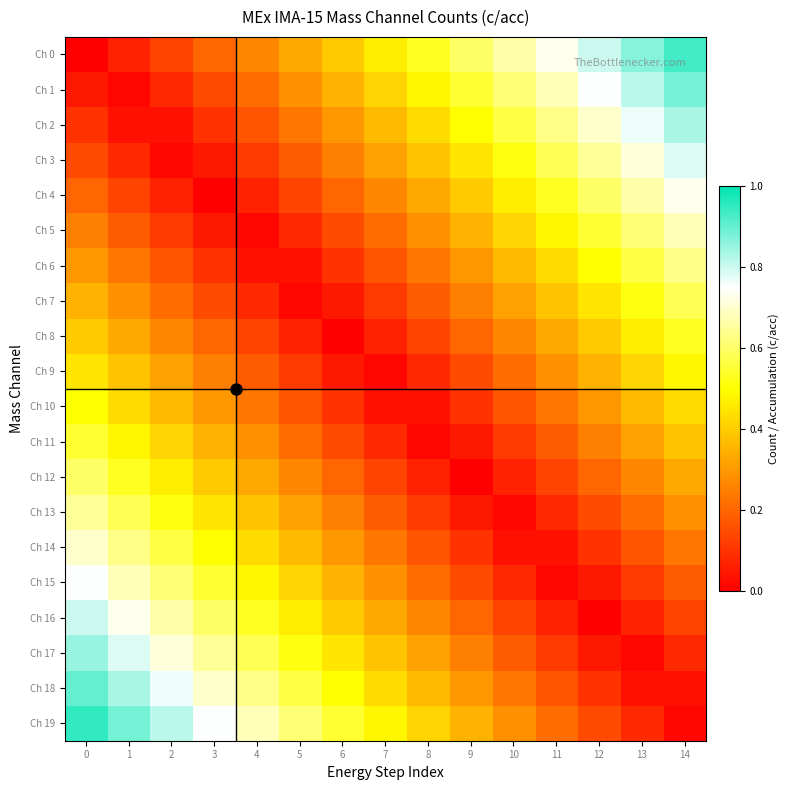

Reading left to right, extract all data points from this chart.

Ch 0: 0=0.0	1=0.1	2=0.1	3=0.2	4=0.3	5=0.3	6=0.4	7=0.5	8=0.5	9=0.6	10=0.7	11=0.7	12=0.8	13=0.9	14=0.9
Ch 1: 0=0.1	1=0.0	2=0.1	3=0.2	4=0.2	5=0.3	6=0.4	7=0.4	8=0.5	9=0.5	10=0.6	11=0.7	12=0.8	13=0.8	14=0.9
Ch 2: 0=0.1	1=0.0	2=0.0	3=0.1	4=0.2	5=0.2	6=0.3	7=0.4	8=0.4	9=0.5	10=0.6	11=0.6	12=0.7	13=0.8	14=0.8
Ch 3: 0=0.1	1=0.1	2=0.0	3=0.1	4=0.1	5=0.2	6=0.2	7=0.3	8=0.4	9=0.4	10=0.5	11=0.6	12=0.7	13=0.7	14=0.8
Ch 4: 0=0.2	1=0.1	2=0.1	3=0.0	4=0.1	5=0.1	6=0.2	7=0.3	8=0.3	9=0.4	10=0.5	11=0.5	12=0.6	13=0.7	14=0.7
Ch 5: 0=0.2	1=0.2	2=0.1	3=0.0	4=0.0	5=0.1	6=0.2	7=0.2	8=0.3	9=0.3	10=0.4	11=0.5	12=0.6	13=0.6	14=0.7
Ch 6: 0=0.3	1=0.2	2=0.2	3=0.1	4=0.0	5=0.0	6=0.1	7=0.2	8=0.2	9=0.3	10=0.4	11=0.4	12=0.5	13=0.6	14=0.6
Ch 7: 0=0.3	1=0.3	2=0.2	3=0.1	4=0.1	5=0.0	6=0.1	7=0.1	8=0.2	9=0.2	10=0.3	11=0.4	12=0.5	13=0.5	14=0.6
Ch 8: 0=0.4	1=0.3	2=0.3	3=0.2	4=0.1	5=0.1	6=0.0	7=0.1	8=0.1	9=0.2	10=0.3	11=0.3	12=0.4	13=0.5	14=0.5
Ch 9: 0=0.5	1=0.4	2=0.3	3=0.2	4=0.2	5=0.1	6=0.0	7=0.0	8=0.1	9=0.1	10=0.2	11=0.3	12=0.4	13=0.4	14=0.5
Ch 10: 0=0.5	1=0.4	2=0.4	3=0.3	4=0.2	5=0.2	6=0.1	7=0.0	8=0.0	9=0.1	10=0.2	11=0.2	12=0.3	13=0.4	14=0.4
Ch 11: 0=0.6	1=0.5	2=0.4	3=0.4	4=0.3	5=0.2	6=0.2	7=0.1	8=0.0	9=0.0	10=0.1	11=0.2	12=0.2	13=0.3	14=0.4
Ch 12: 0=0.6	1=0.5	2=0.5	3=0.4	4=0.3	5=0.3	6=0.2	7=0.1	8=0.1	9=0.0	10=0.1	11=0.1	12=0.2	13=0.3	14=0.3
Ch 13: 0=0.7	1=0.6	2=0.5	3=0.5	4=0.4	5=0.3	6=0.2	7=0.2	8=0.1	9=0.1	10=0.0	11=0.1	12=0.2	13=0.2	14=0.3
Ch 14: 0=0.7	1=0.6	2=0.6	3=0.5	4=0.4	5=0.4	6=0.3	7=0.2	8=0.2	9=0.1	10=0.0	11=0.0	12=0.1	13=0.2	14=0.2
Ch 15: 0=0.8	1=0.7	2=0.6	3=0.6	4=0.5	5=0.4	6=0.3	7=0.3	8=0.2	9=0.2	10=0.1	11=0.0	12=0.1	13=0.1	14=0.2
Ch 16: 0=0.8	1=0.7	2=0.7	3=0.6	4=0.5	5=0.5	6=0.4	7=0.3	8=0.3	9=0.2	10=0.1	11=0.1	12=0.0	13=0.1	14=0.1
Ch 17: 0=0.8	1=0.8	2=0.7	3=0.6	4=0.6	5=0.5	6=0.4	7=0.4	8=0.3	9=0.2	10=0.2	11=0.1	12=0.0	13=0.0	14=0.1
Ch 18: 0=0.9	1=0.8	2=0.8	3=0.7	4=0.6	5=0.6	6=0.5	7=0.4	8=0.4	9=0.3	10=0.2	11=0.2	12=0.1	13=0.0	14=0.0
Ch 19: 0=0.9	1=0.9	2=0.8	3=0.8	4=0.7	5=0.6	6=0.5	7=0.5	8=0.4	9=0.3	10=0.3	11=0.2	12=0.1	13=0.1	14=0.0